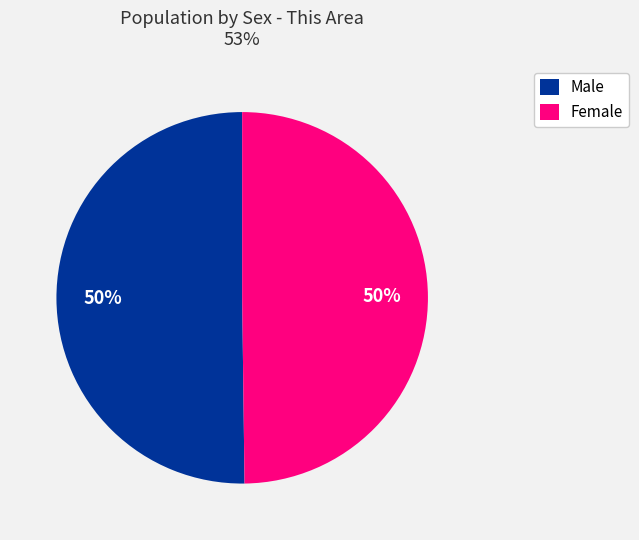

Approximately how many times larger is the value at Female compared to Male?

1.0